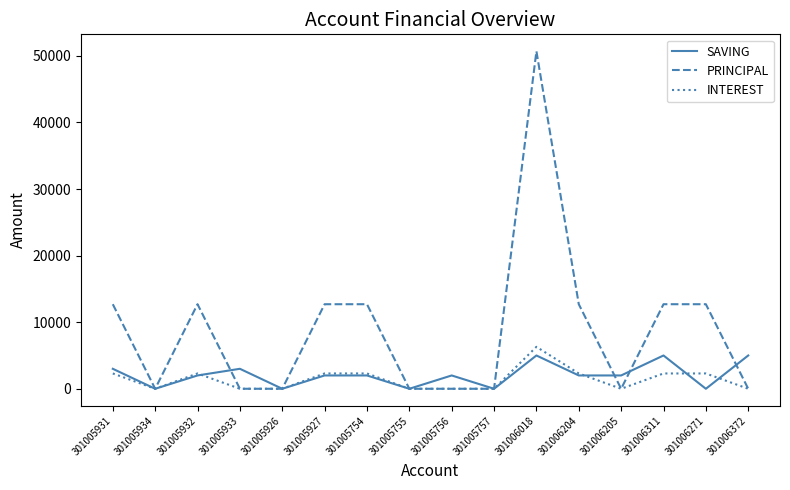

Between 301005927 and 301005756, which series saw the biggest shift?

PRINCIPAL